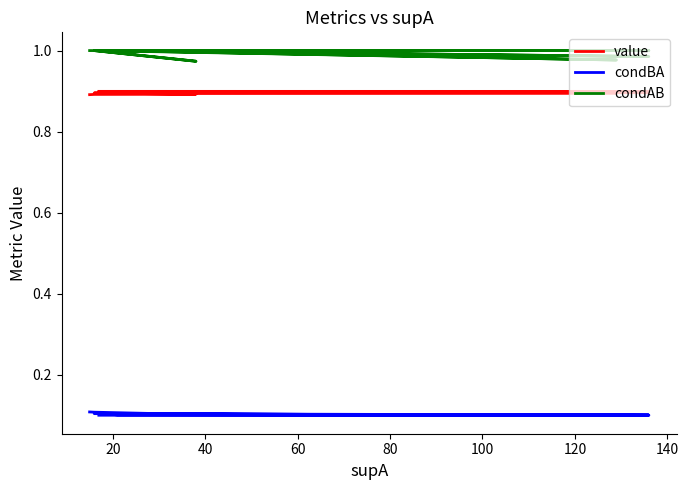

True or false: condBA and value cross at least once.

False